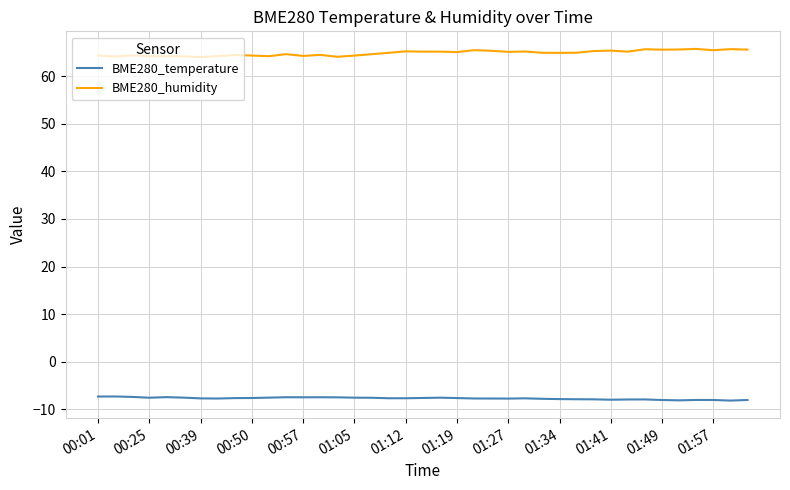

What is the minimum value for BME280_humidity?

64.0